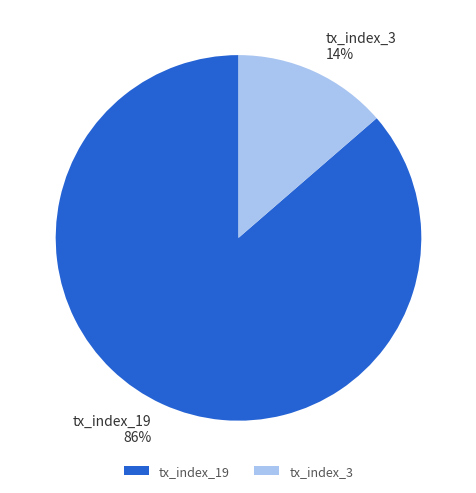

How many segments does this pie chart have?

2